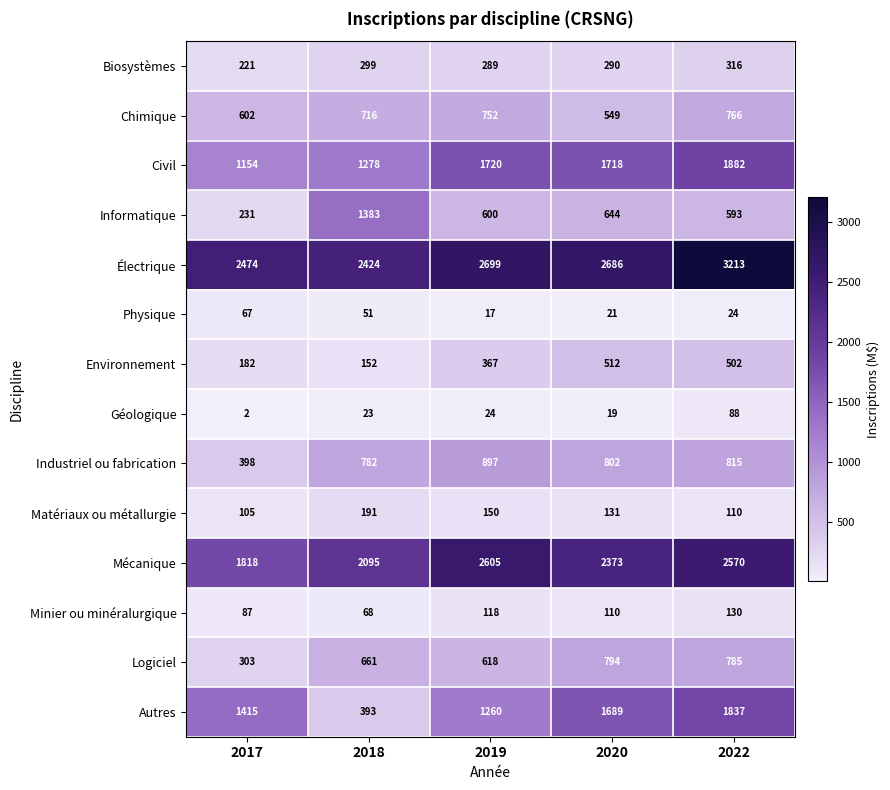

Which series has the widest spread of values?

Autres